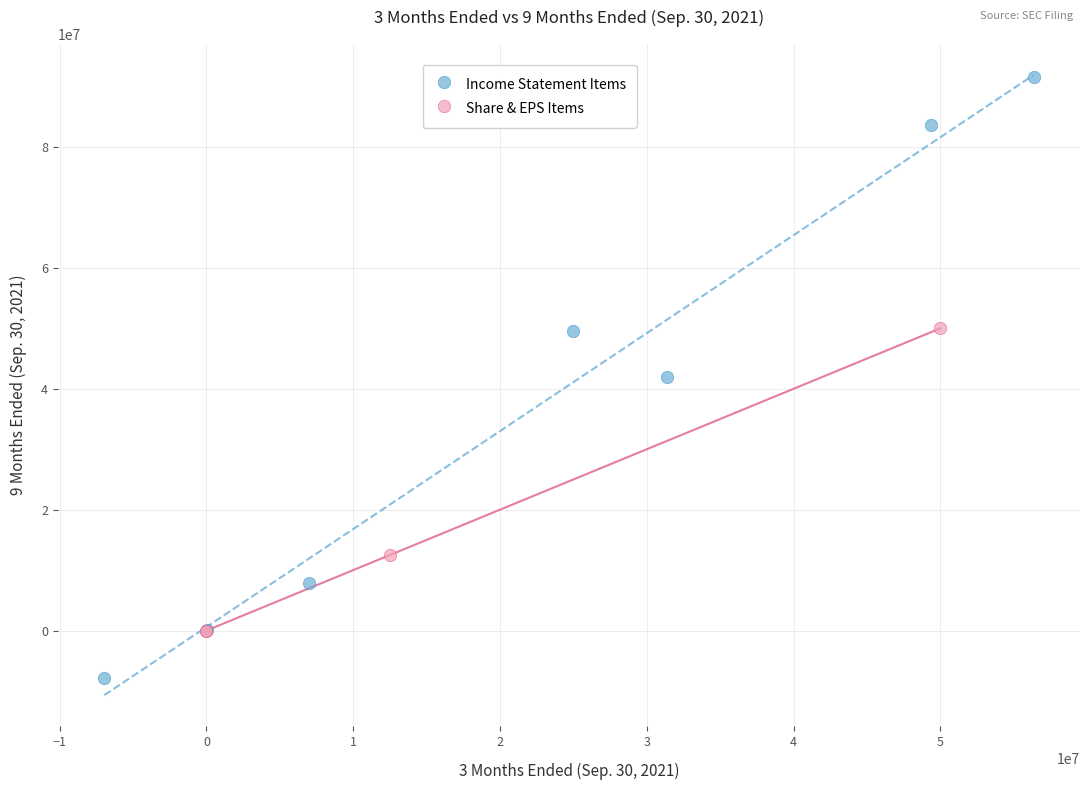

Which series reaches the maximum Y coordinate?

Income Statement Items